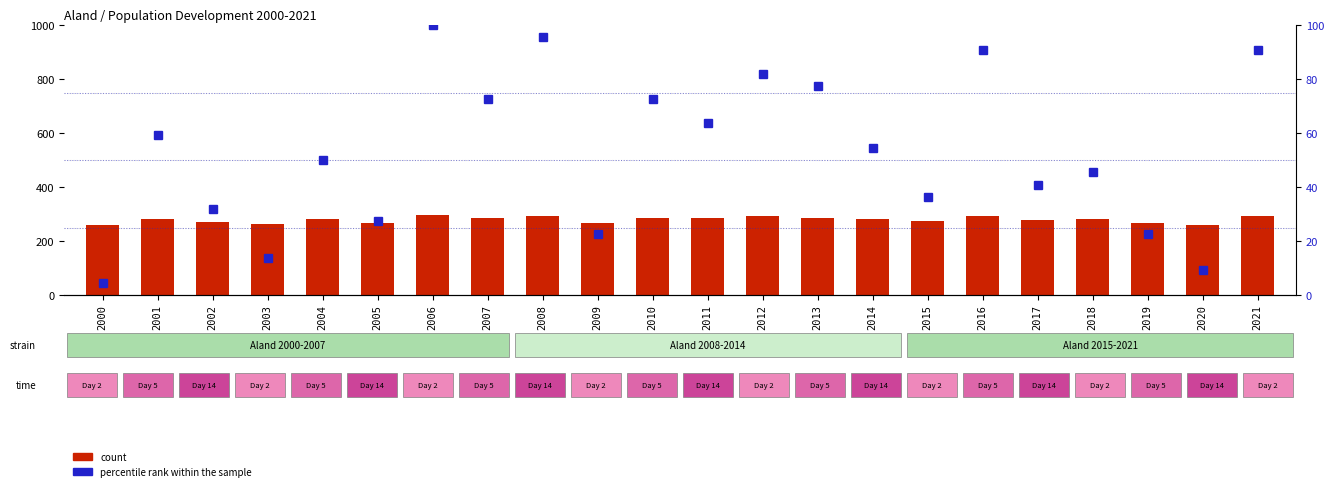

The count series shows 267.0 at 2009. True or false?

True